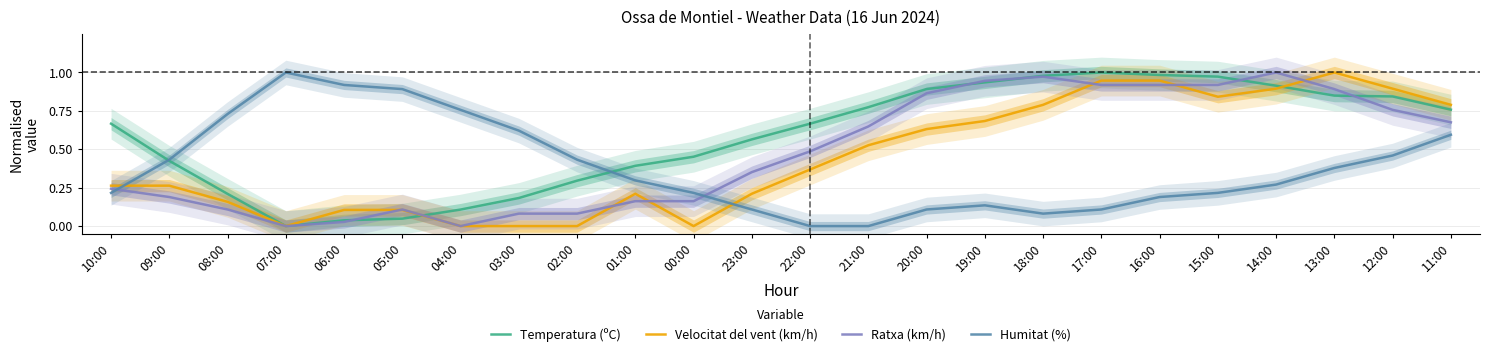

Is it true that Temperatura (ºC) equals 0.2 at 02:00?

False